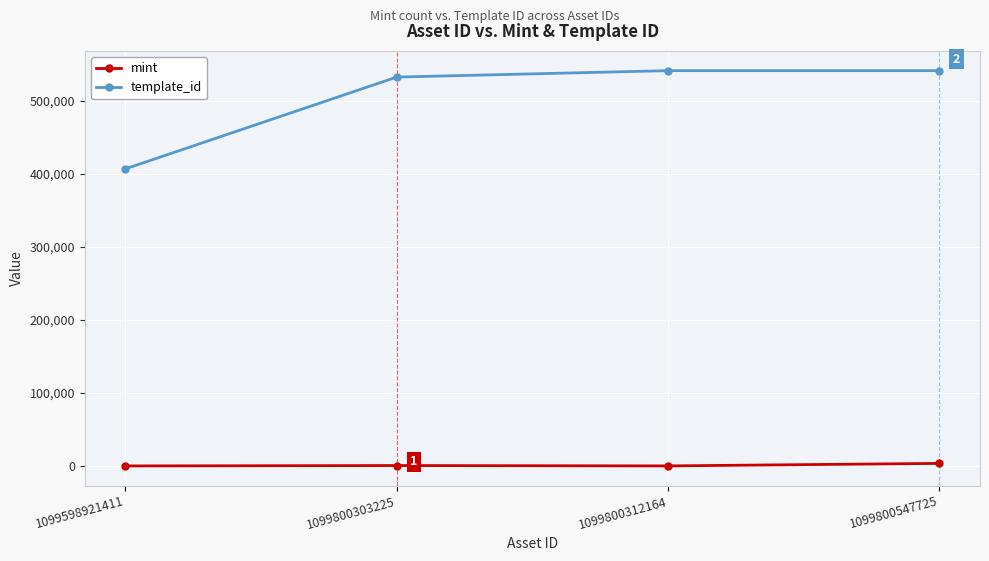

Which series has the largest total across all categories?

template_id